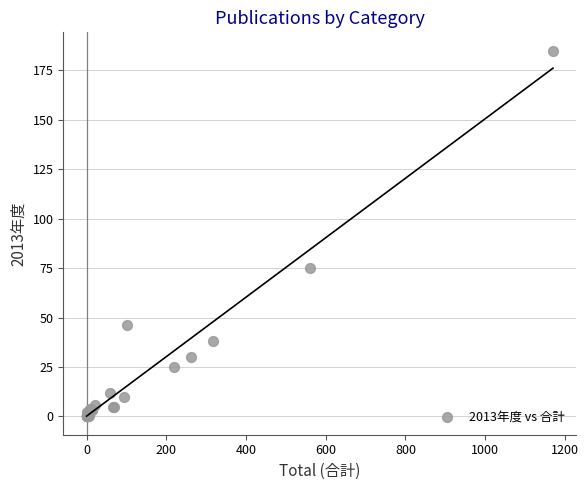

What Y value in the scatter plot is closest to 92?

75